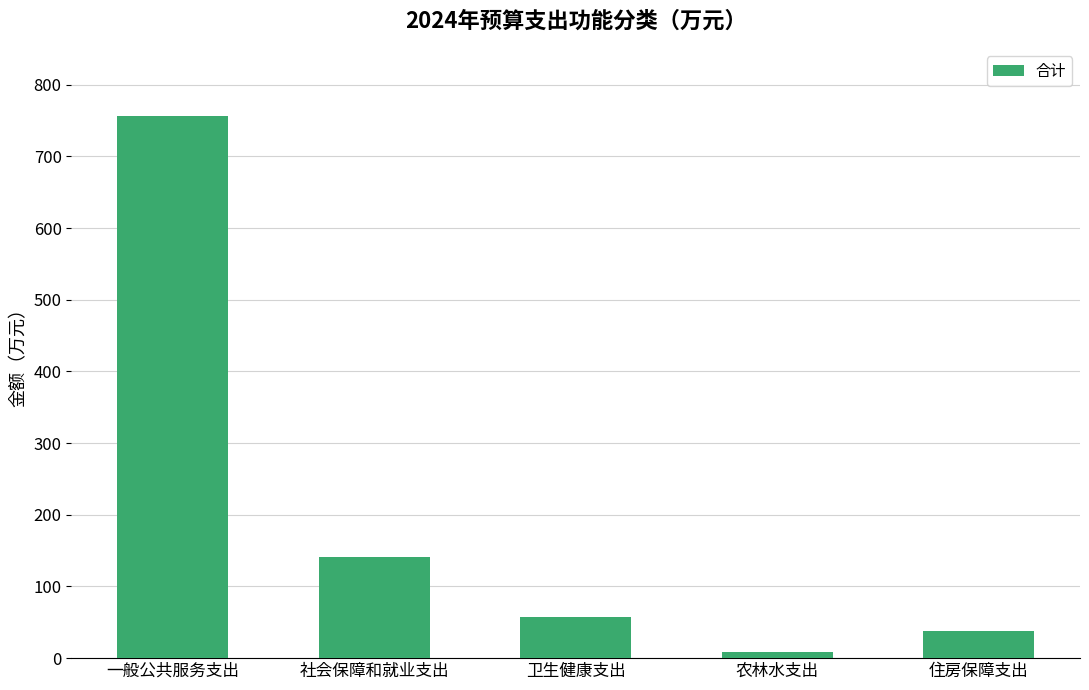

Which category has the lowest value across all series?

农林水支出